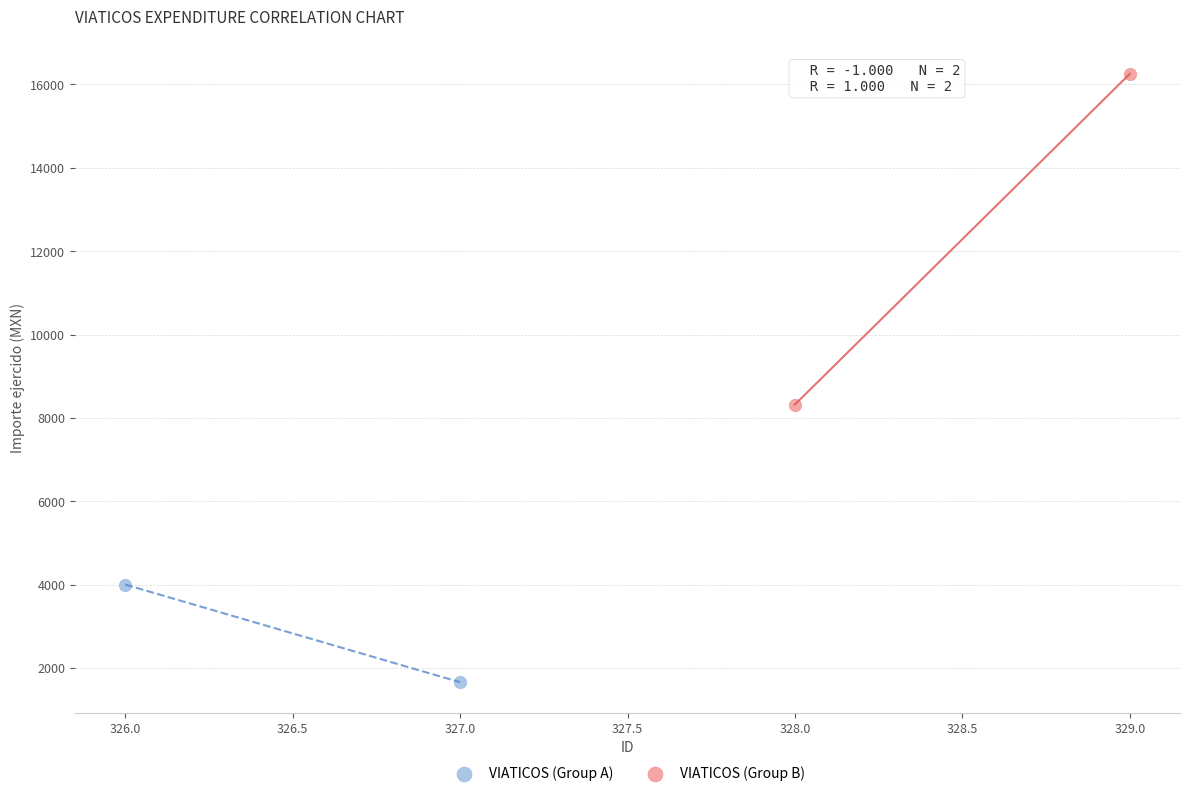

What are all the series names shown in the legend?

VIATICOS (Group A), VIATICOS (Group B)